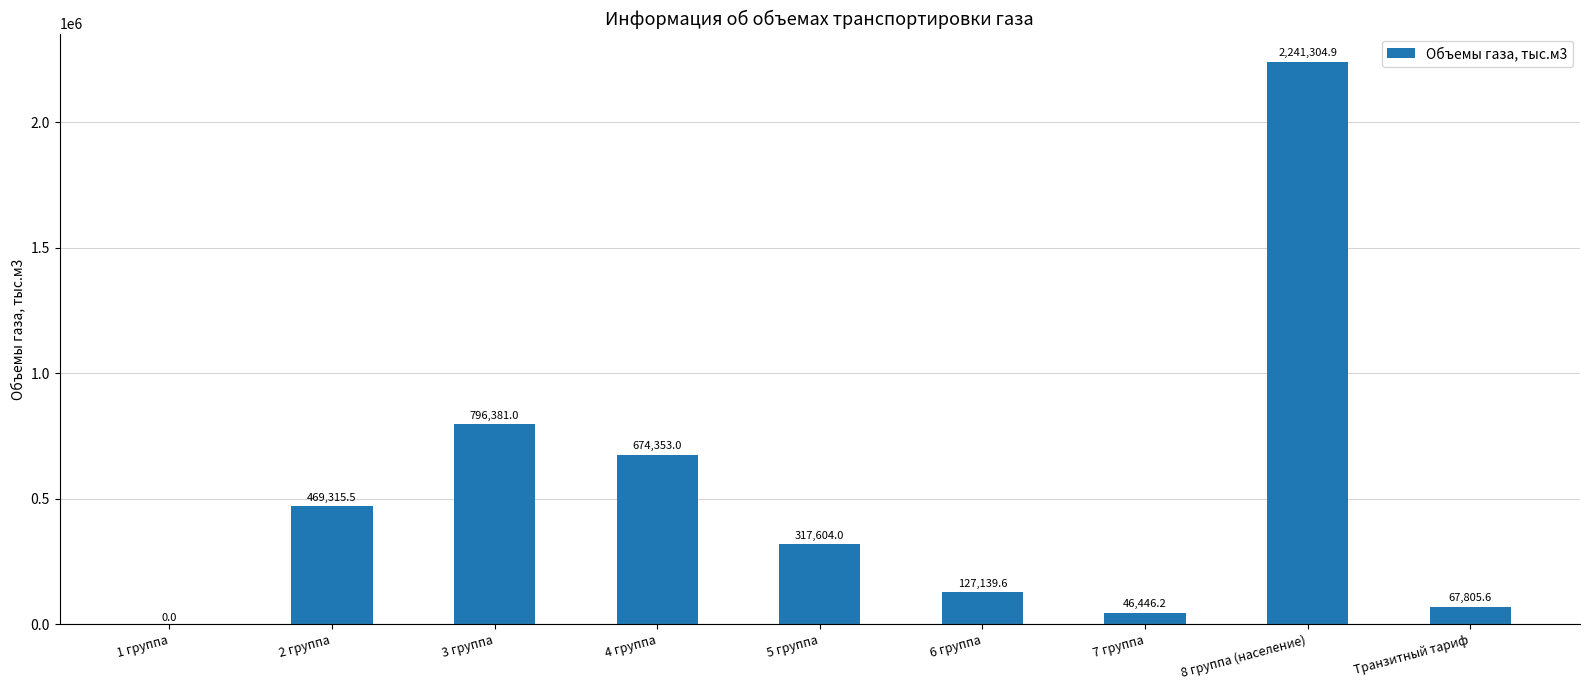

Reading left to right, list all the values displayed in this chart.

1 группа=0.0	2 группа=469315.5	3 группа=796381.0	4 группа=674353.0	5 группа=317604.0	6 группа=127139.6	7 группа=46446.2	8 группа (население)=2241304.9	Транзитный тариф=67805.6